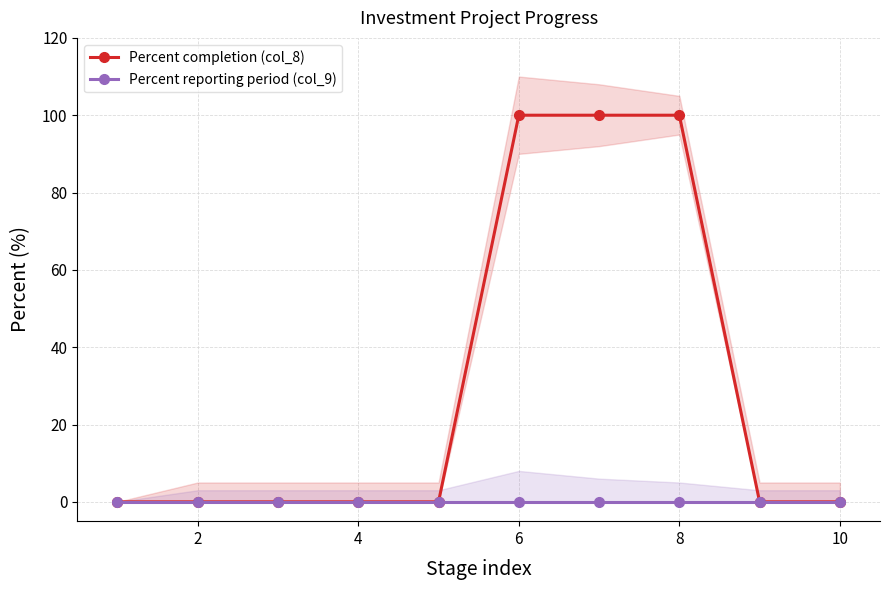

True or false: Percent completion (col_8) has a value of 0 at 10.

True